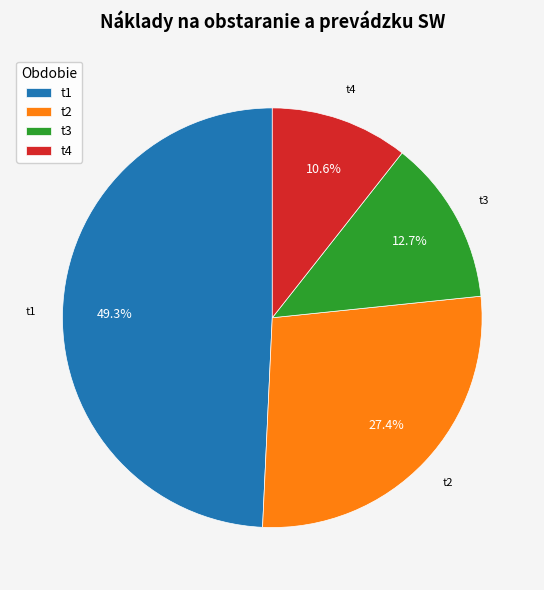

Rank the categories by value from highest to lowest.

t1, t2, t3, t4